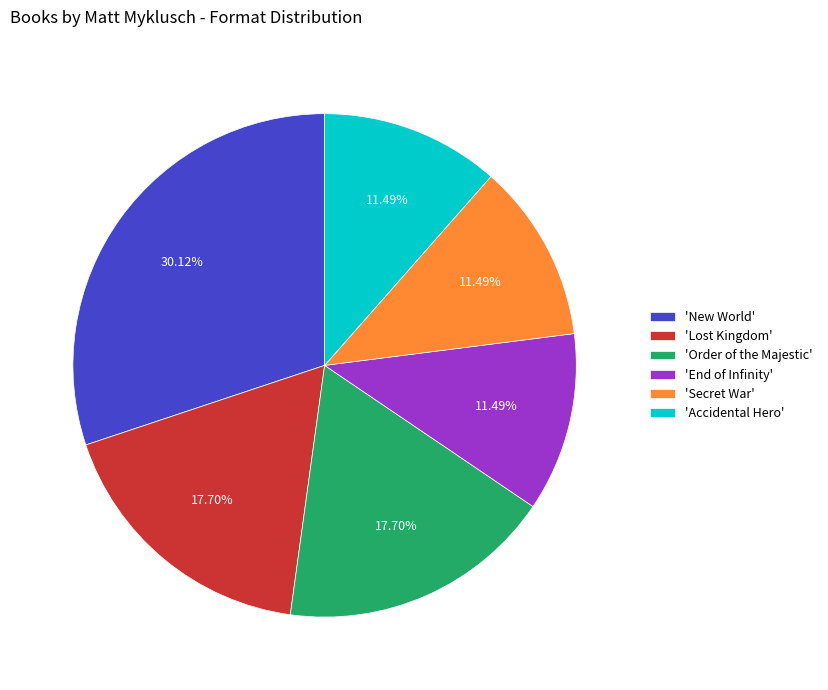

Is the sum of 'New World' and 'Order of the Majestic' greater than half?

No